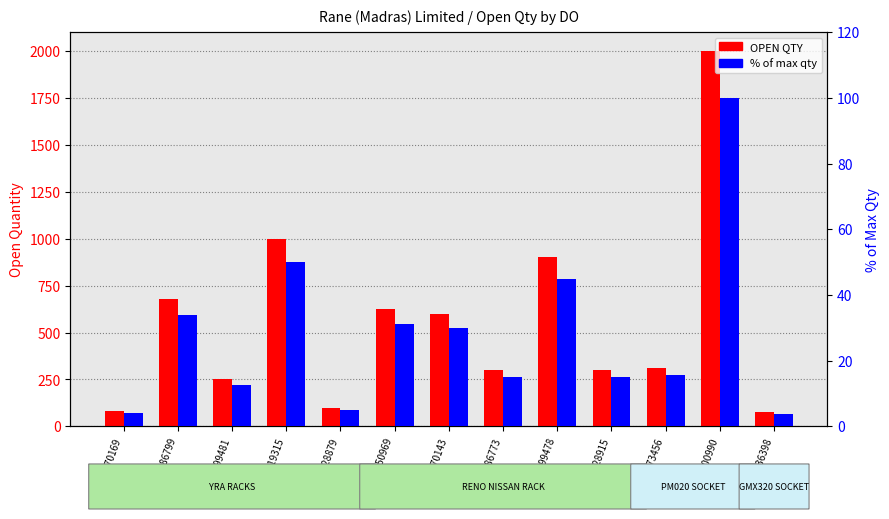

Which series has the largest range (max minus min)?

OPEN QTY